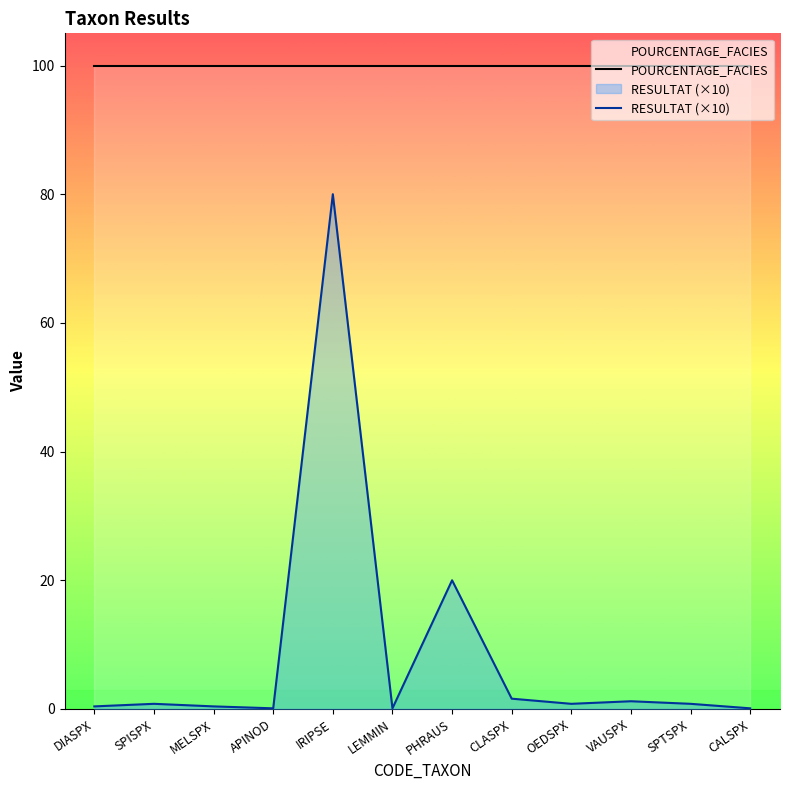

What is the label of the 4th point from the left?

APINOD